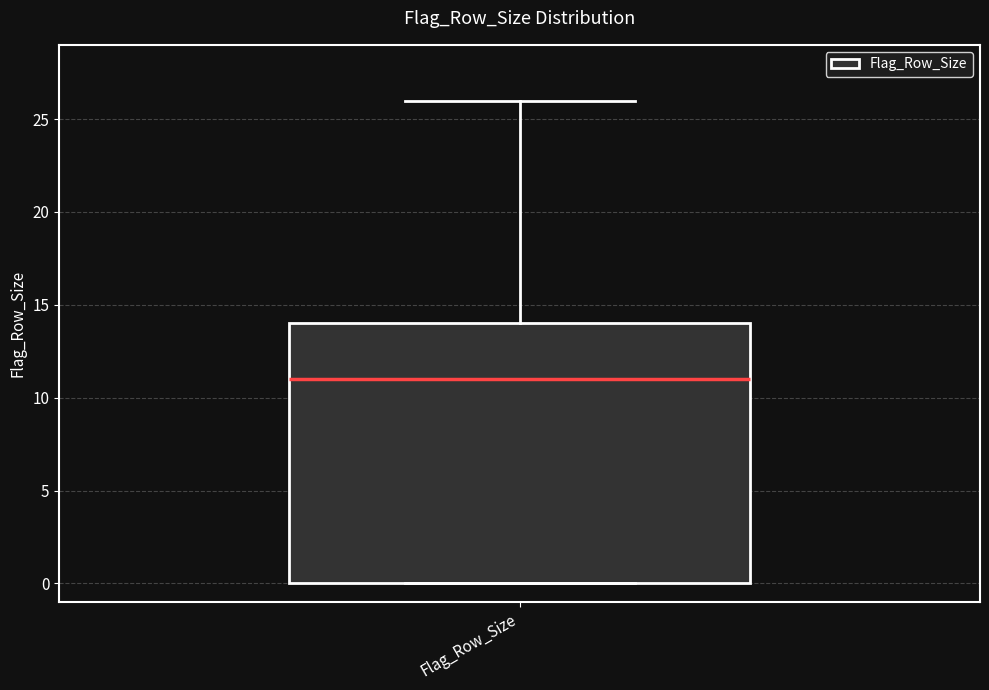

Transcribe this box plot: give where the median line is, the range the box spans, and where the two whiskers end, as read against the y-axis. The values are not printed on the chart, so give them approximately, as read against the axis.

median 11, box 0 to 14, whiskers 0 to 26